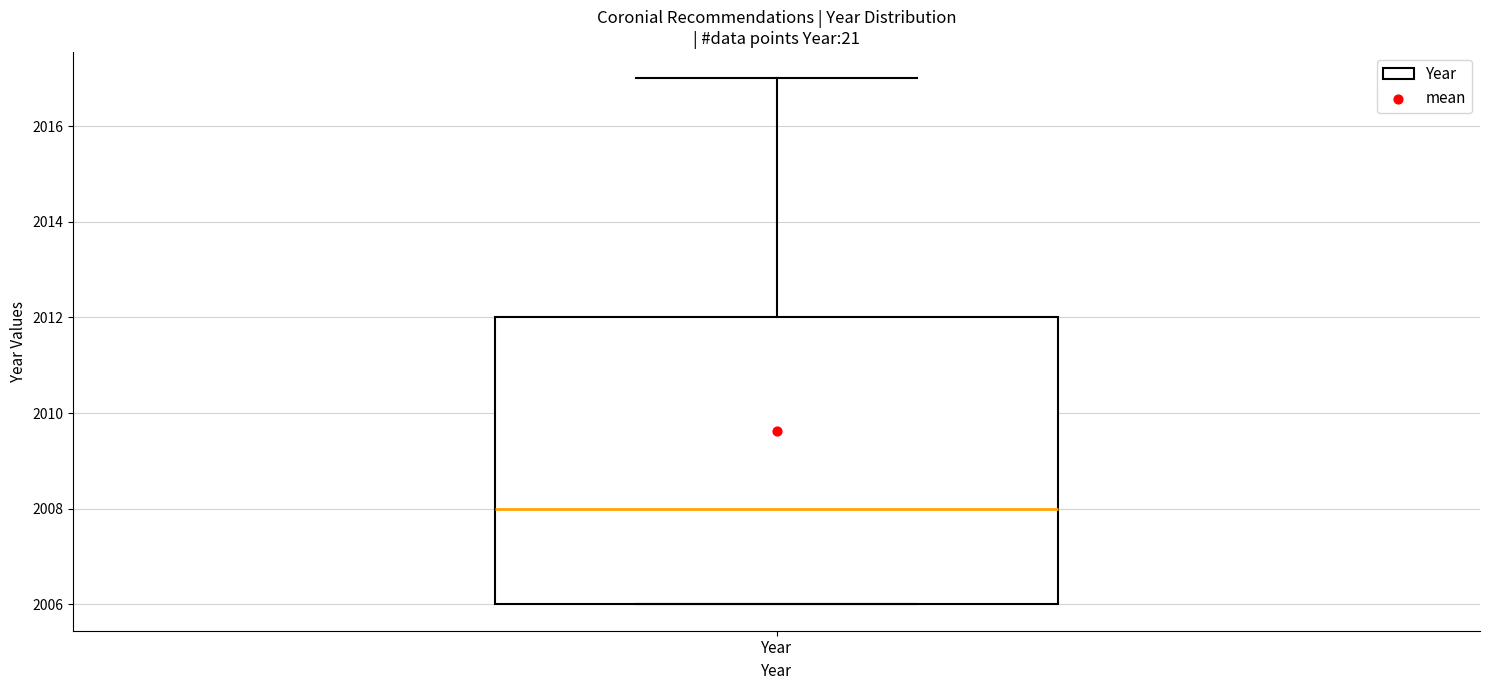

Where is the upper edge of the box for Year on the y-axis? The values are not printed on the chart, so give them approximately, as read against the axis.

2012